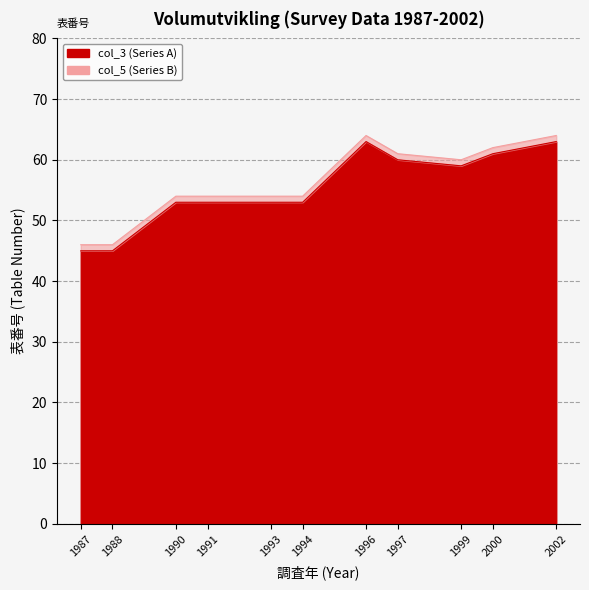

True or false: col_3 (Table No. Series A) and col_5 (Table No. Series B) intersect in this chart.

False